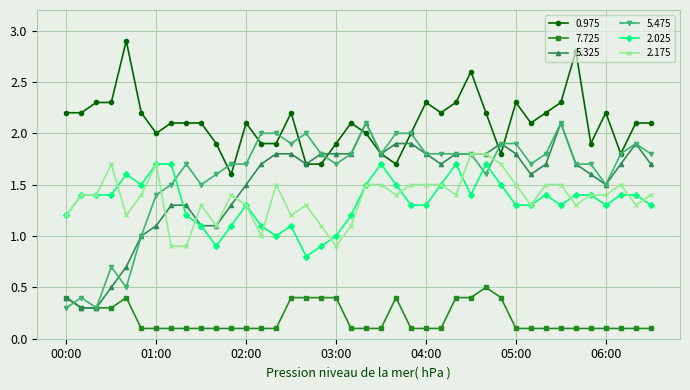

Which series has the largest total across all categories?

0.975